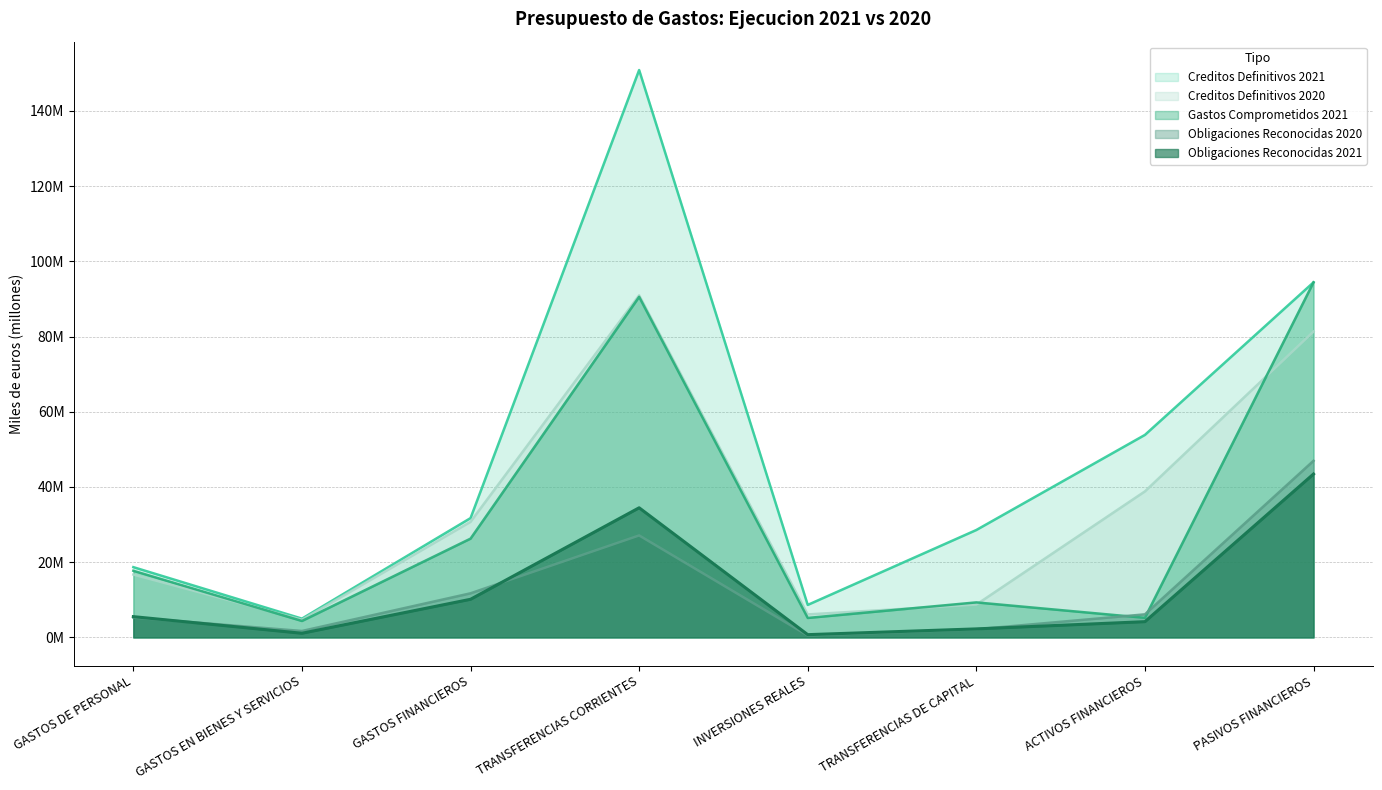

How many lines are shown in the chart?

5